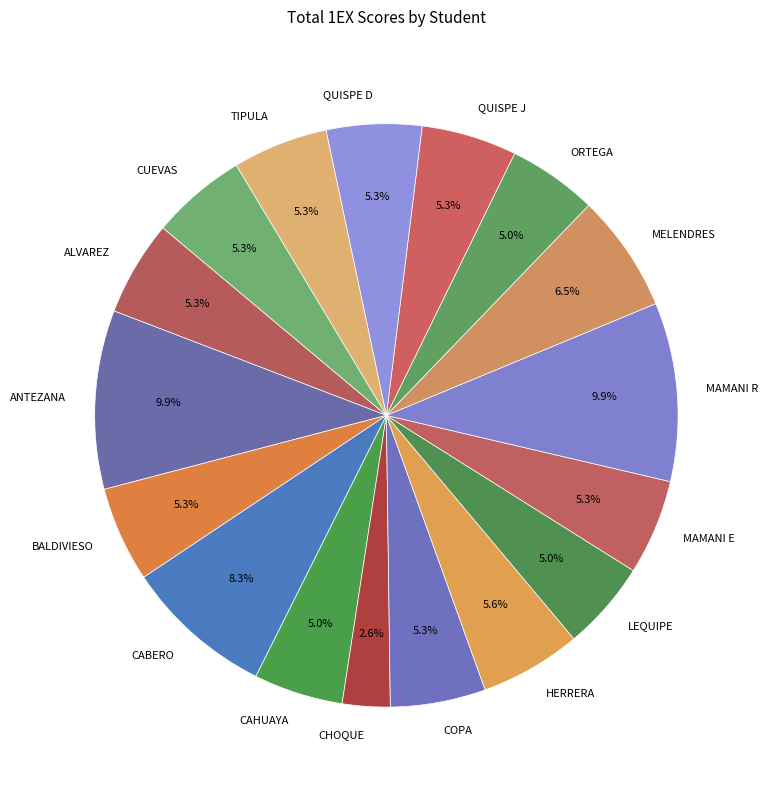

What percentage do LEQUIPE and MAMANI R together represent?

14.9%